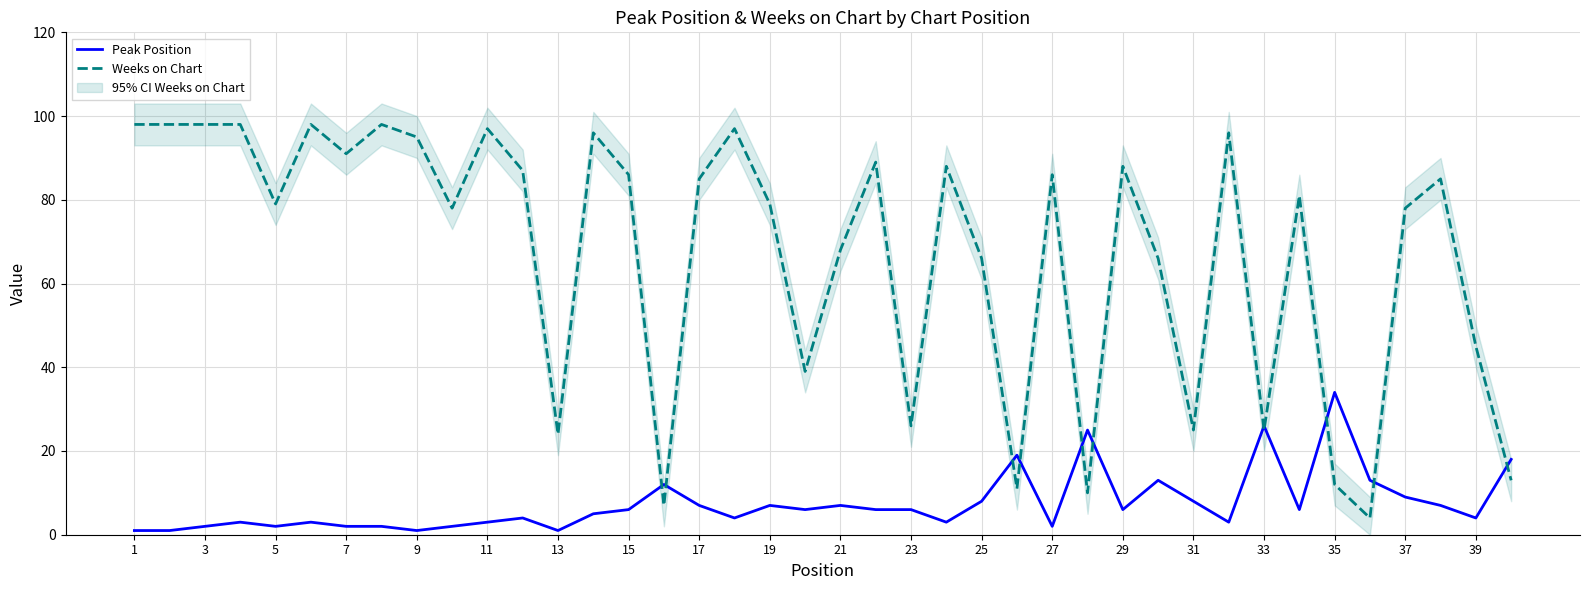

What are all the series names shown in the legend?

Peak Position, Weeks on Chart